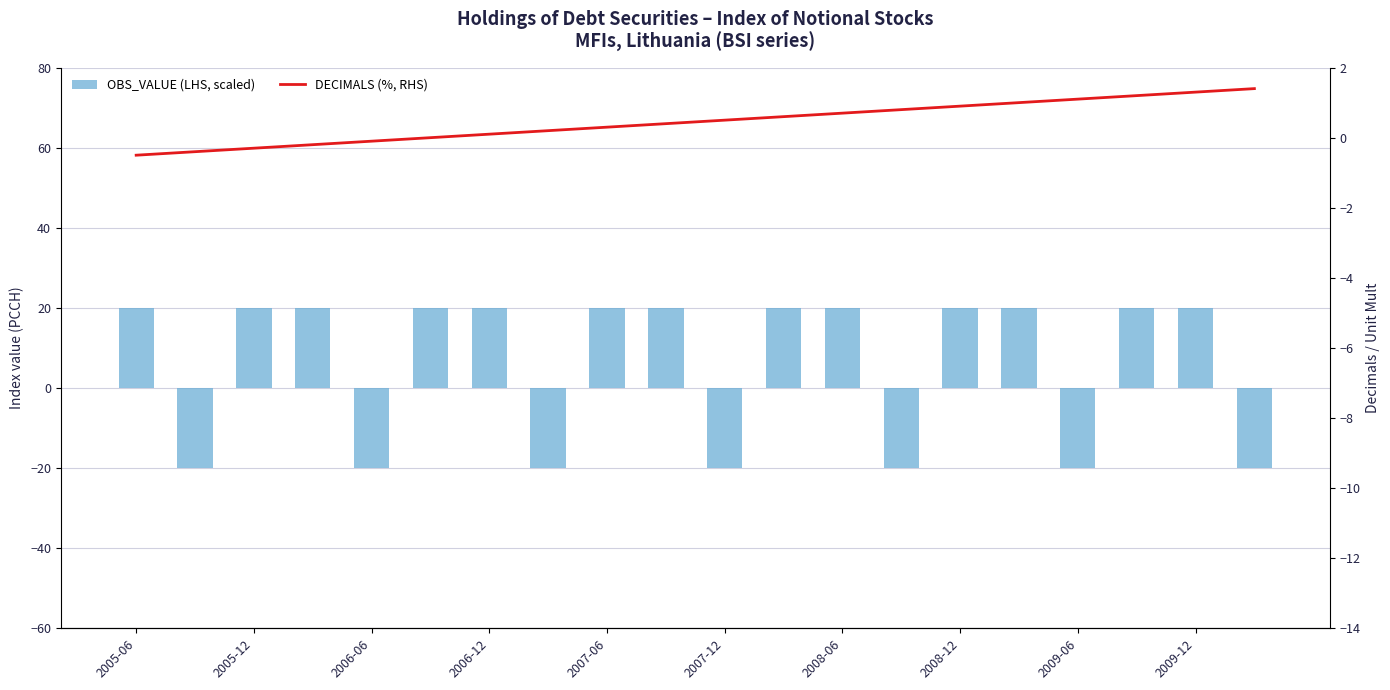

What is the lowest value of the OBS_VALUE (LHS, scaled) series?

-20.0